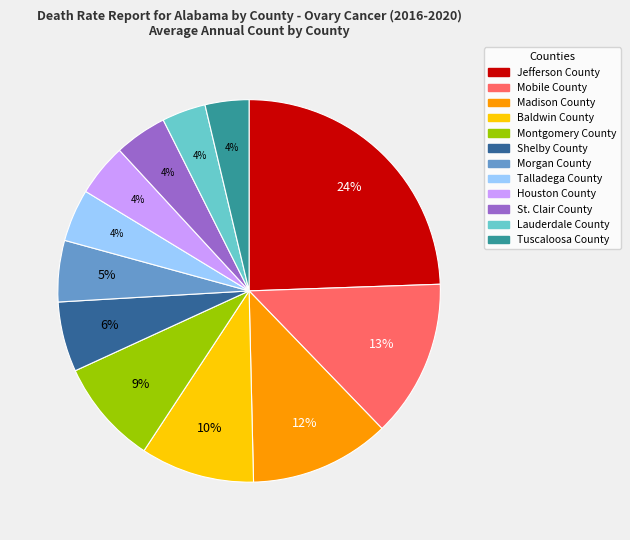

How many segments does this pie chart have?

12